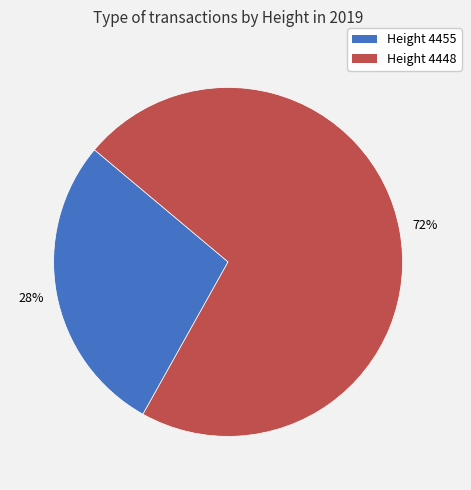

Does any single category account for the majority?

Yes